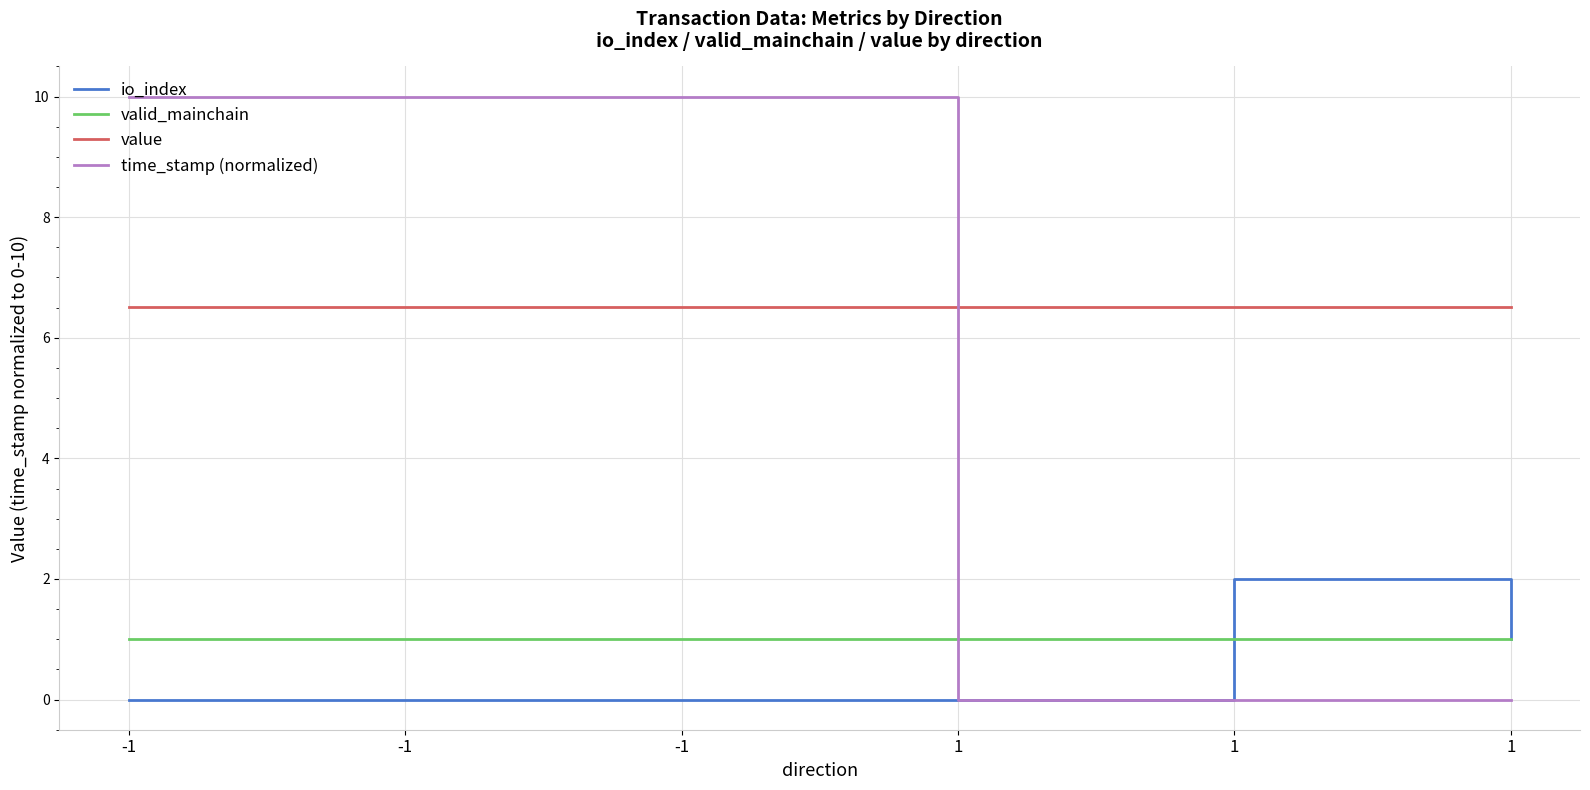

The value of value at 1 is 6.5. True or false?

True